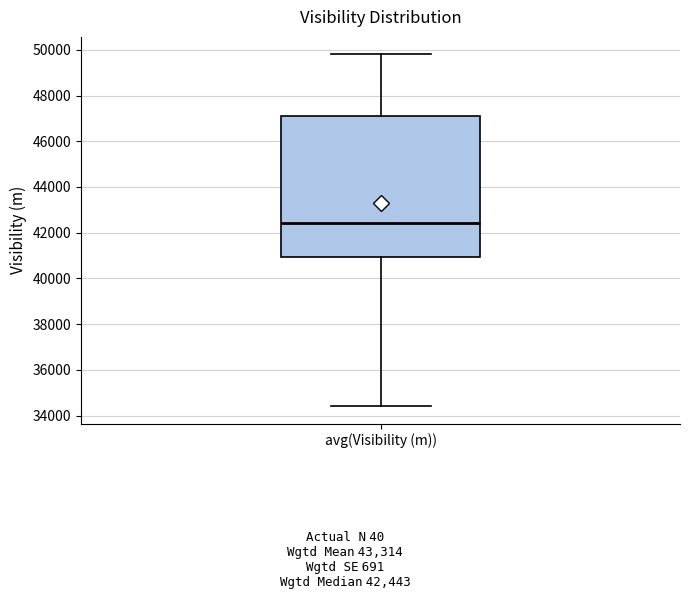

Transcribe this box plot: give where the median line is, the range the box spans, and where the two whiskers end, as read against the y-axis. The values are not printed on the chart, so give them approximately, as read against the axis.

median 42400, box 41000 to 47200, whiskers 34400 to 49800